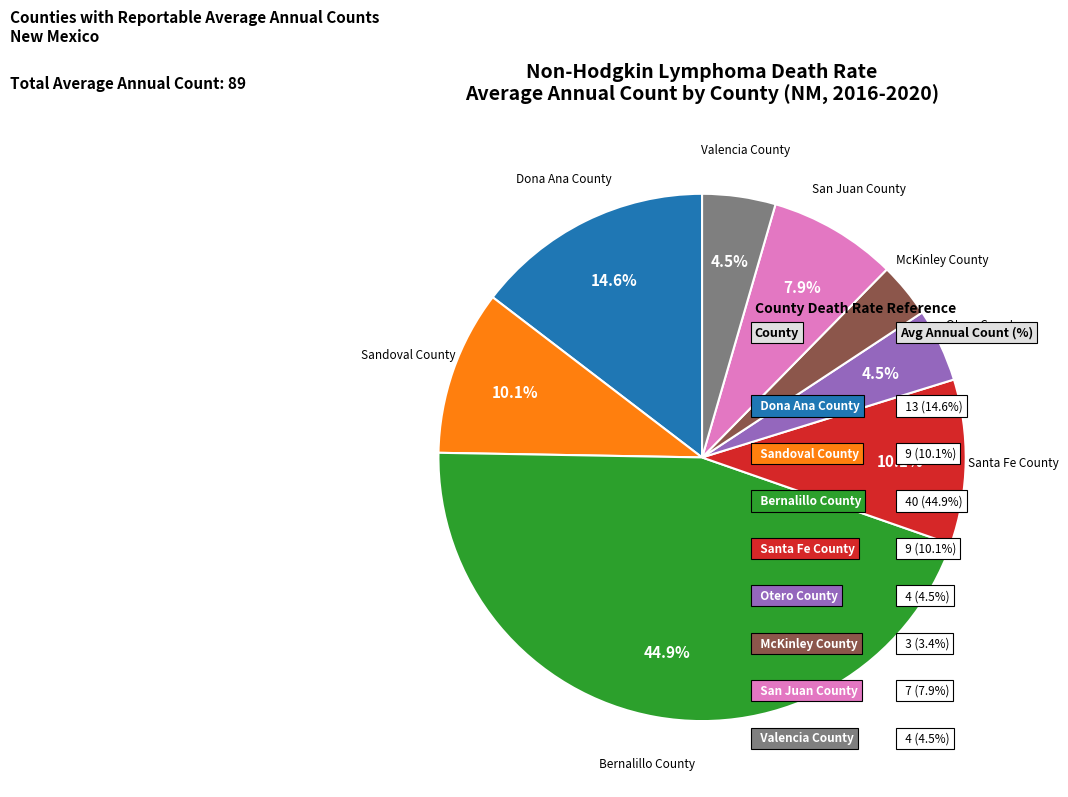

To the nearest percent, what is the difference between the largest and smallest slice percentages?

42%